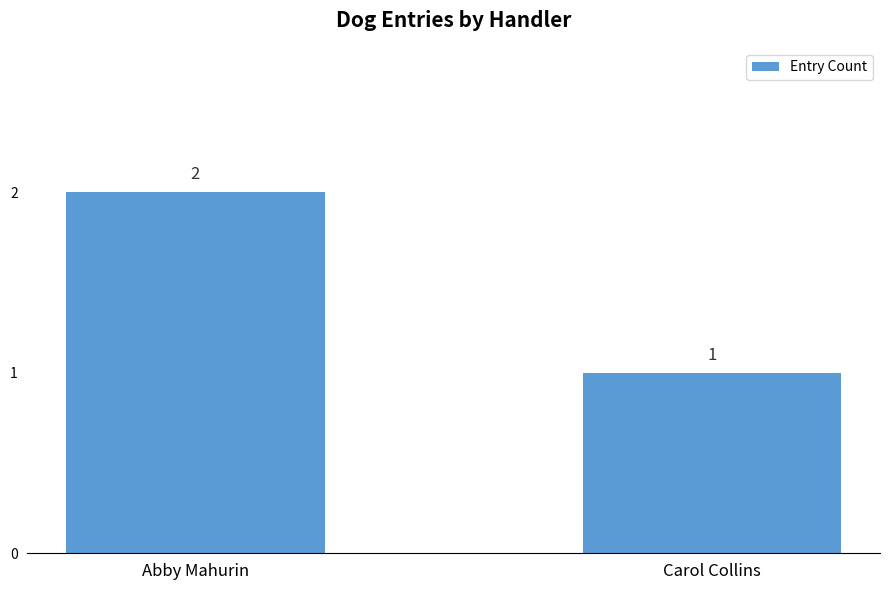

What is the maximum value shown in the chart?

2